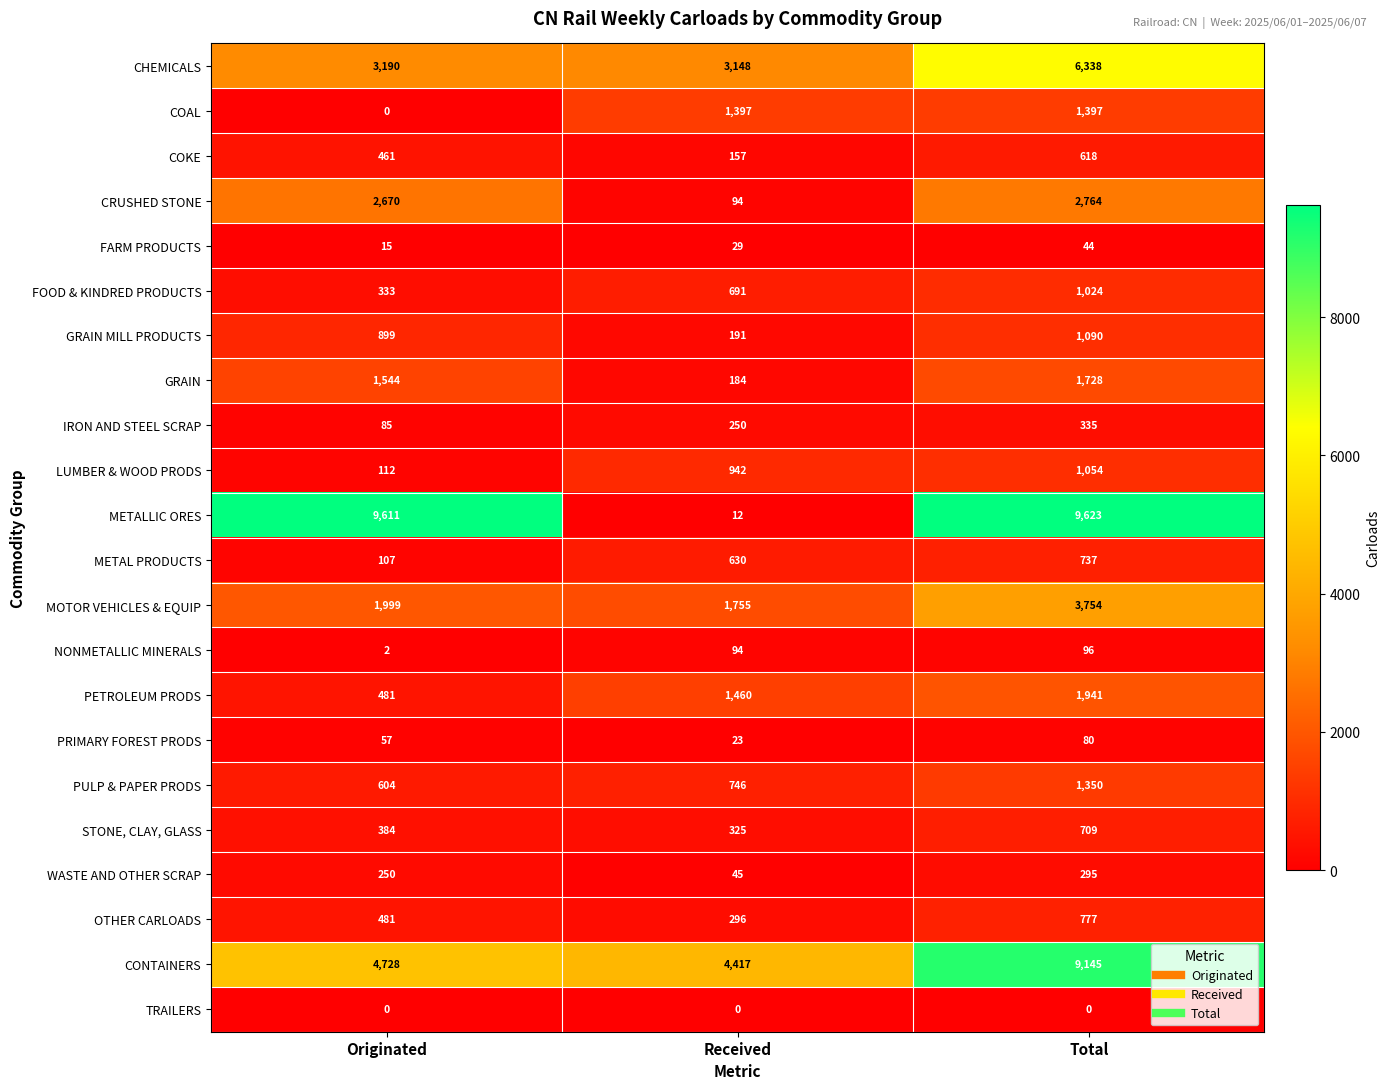

What is the spread (max minus min) of values at Received?

4417